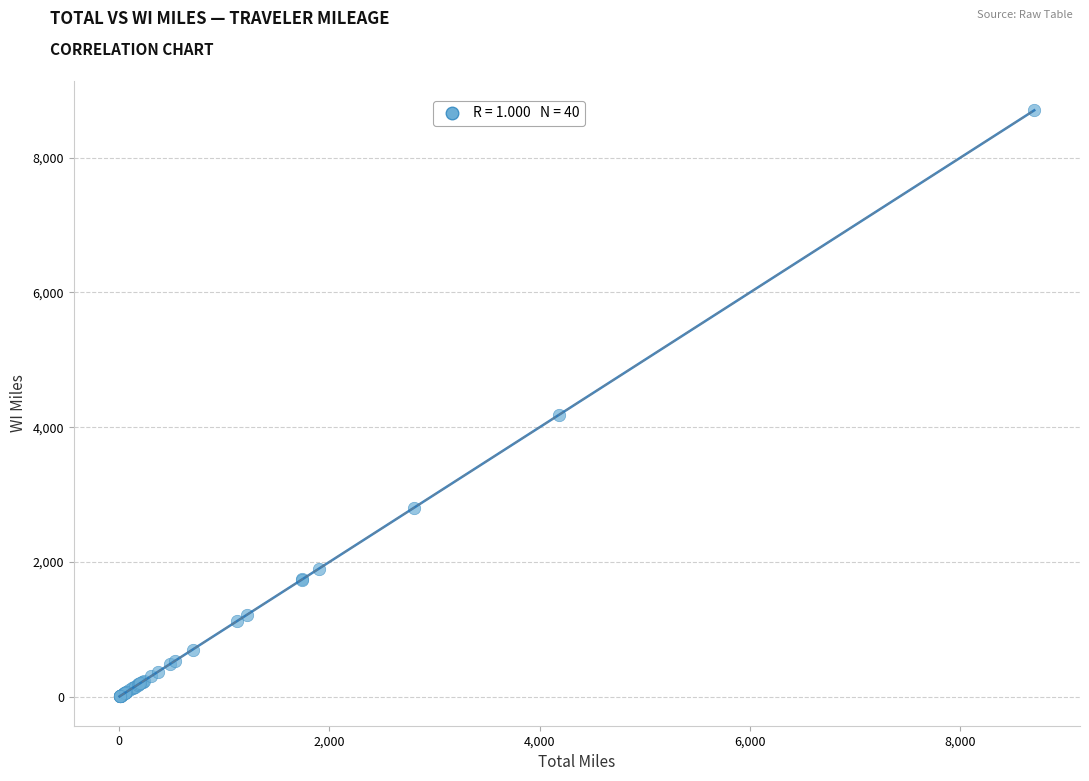

What Y value in the scatter plot is closest to 4353?

4186.0